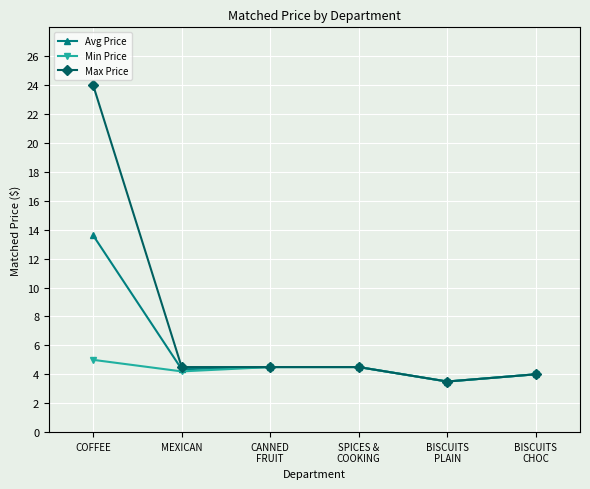

The value of Avg Price at BISCUITS
CHOC is 4.0. True or false?

True